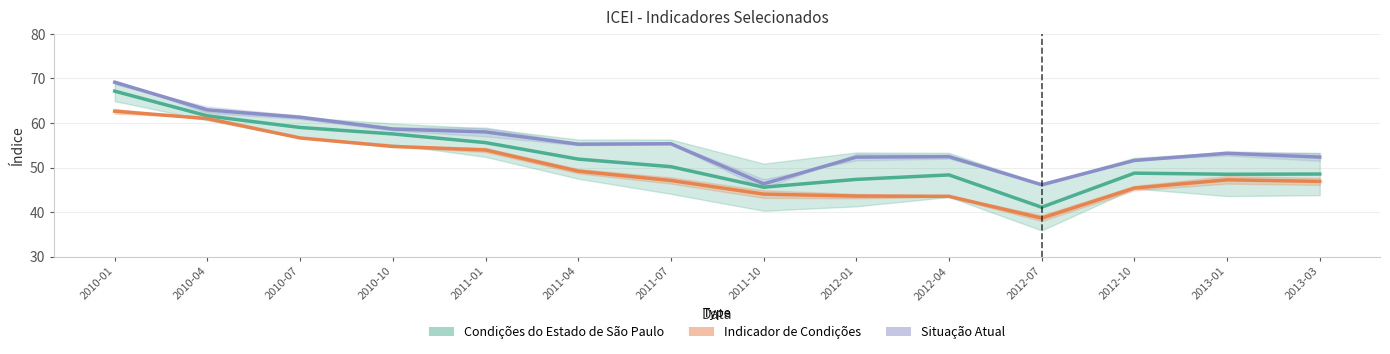

What is the sum of the Indicador de Condições do Estado values at 2010-01 and 2011-01?

116.6